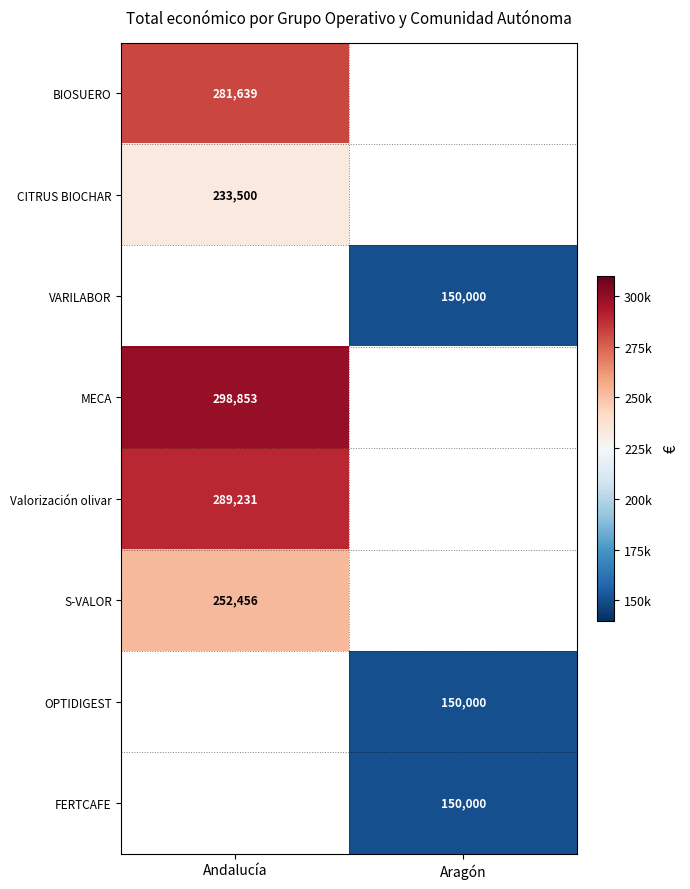

Is it true that MECA equals 110192 at Andalucía?

False